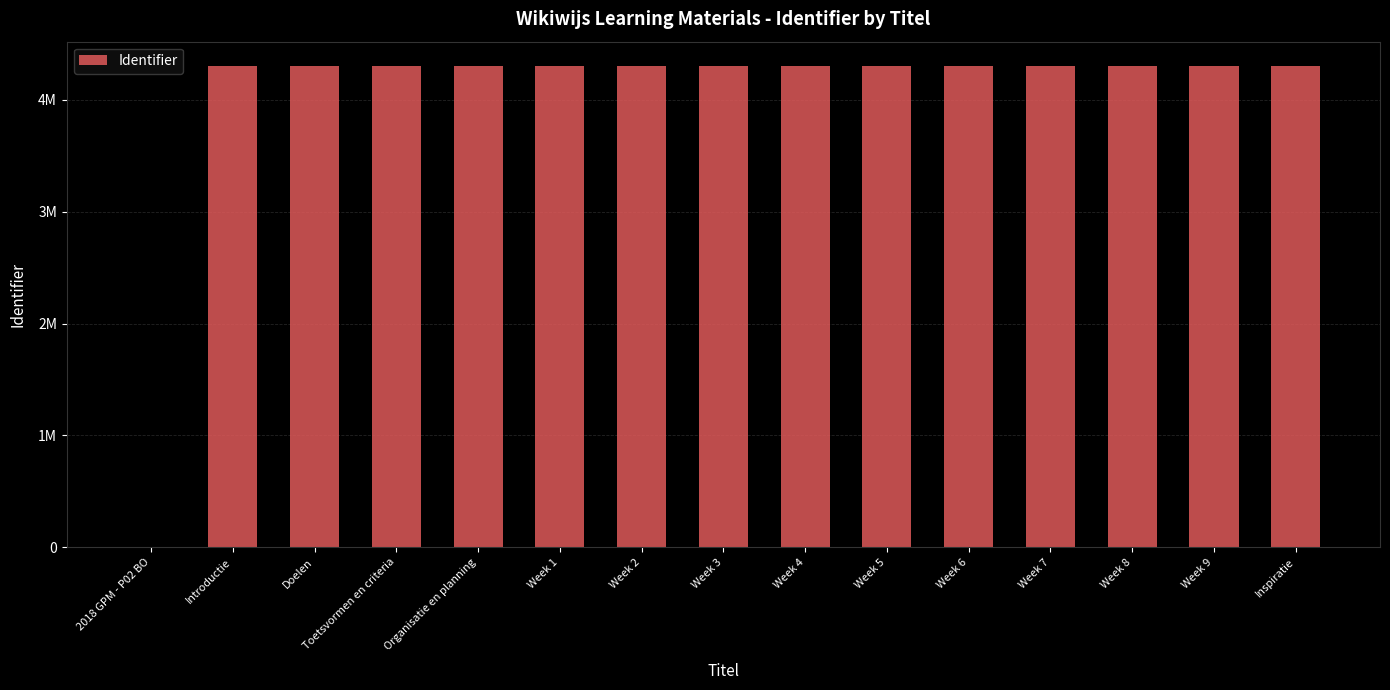

How many positive values are there?

14